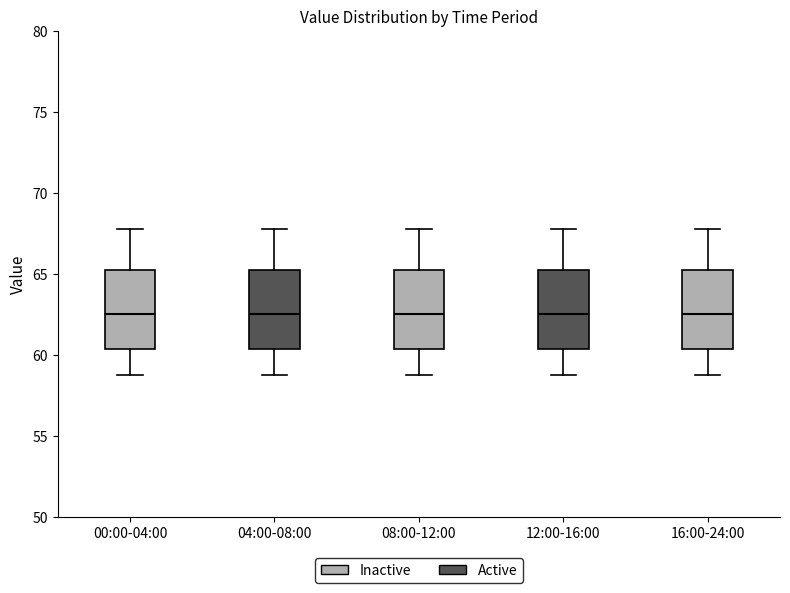

Reading left to right, read every box against the y-axis: the position of its median line, the range the box covers, and the ends of its whiskers. The values are not printed on the chart, so give them approximately, as read against the axis.

00:00-04:00: median 62.5, box 60.5 to 65.5, whiskers 59.0 to 68.0
04:00-08:00: median 62.5, box 60.5 to 65.5, whiskers 59.0 to 68.0
08:00-12:00: median 62.5, box 60.5 to 65.5, whiskers 59.0 to 68.0
12:00-16:00: median 62.5, box 60.5 to 65.5, whiskers 59.0 to 68.0
16:00-24:00: median 62.5, box 60.5 to 65.5, whiskers 59.0 to 68.0